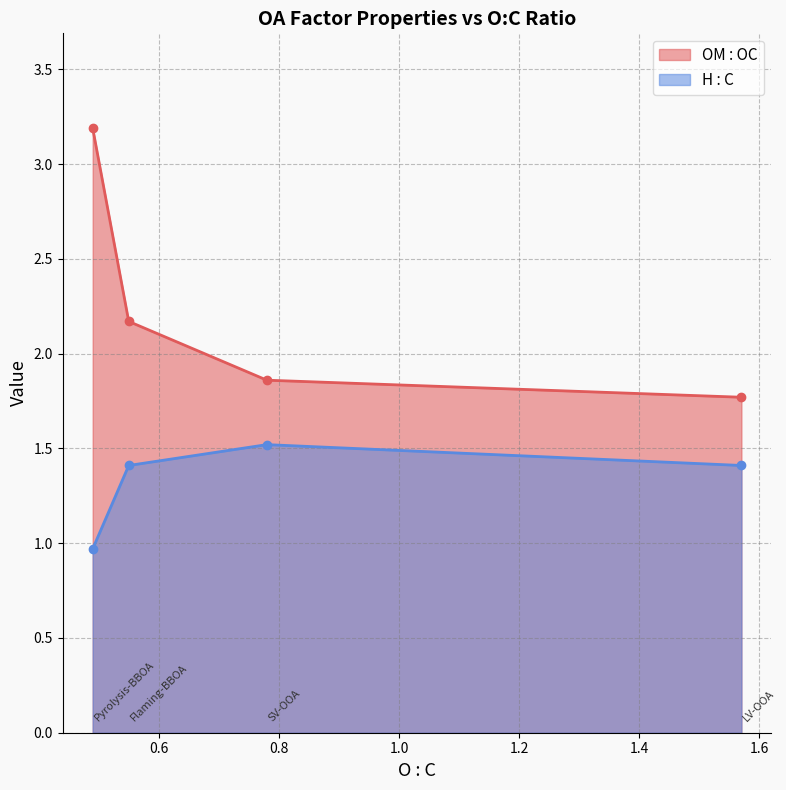

True or false: H : C and OM : OC cross at least once.

False